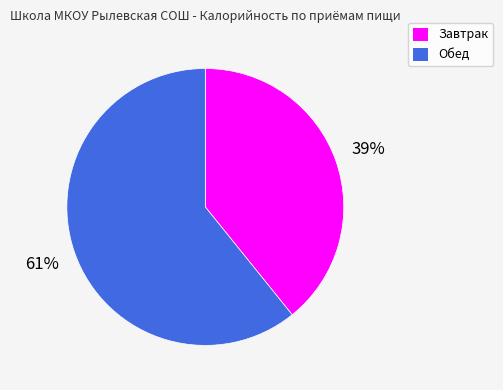

The Завтрак slice represents 54% of the pie. True or false?

False